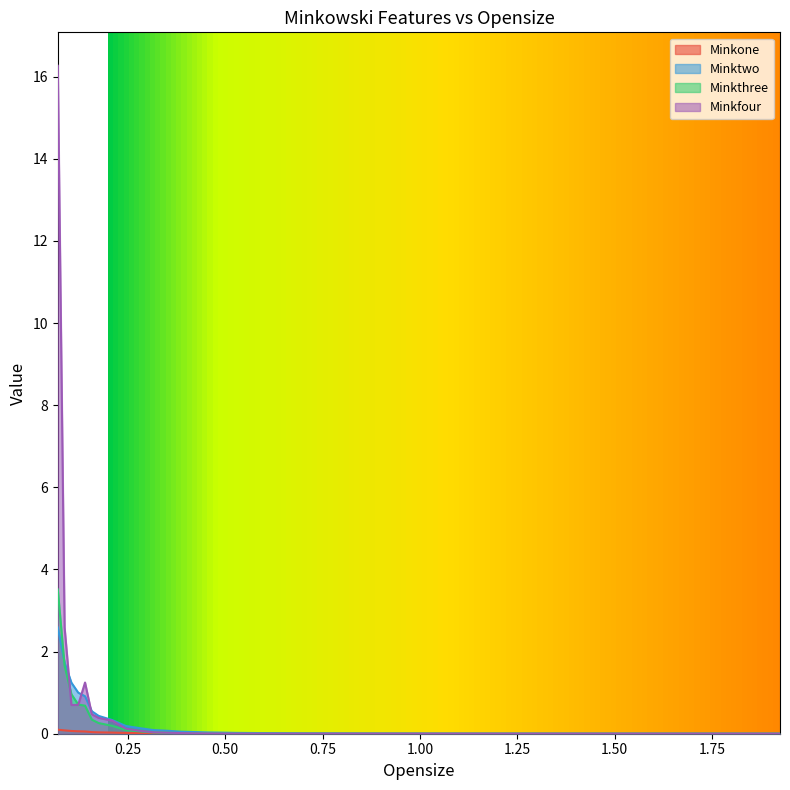

Reading left to right, list all the values displayed in this chart.

Minkone: 0.1	0.1	0.1	0.1	0.1	0.0	0.0	0.0	0.0	0.0	0.0	0.0	0.0	0.0	0.0	0.0	0.0	0.0	0.0	0.0	0.0	0.0	0.0
Minktwo: 2.6	1.7	1.2	1.0	0.9	0.5	0.4	0.3	0.2	0.1	0.1	0.1	0.0	0.0	0.0	0.0	0.0	0.0	0.0	0.0	0.0	0.0	0.0
Minkthree: 3.5	1.7	1.0	0.7	0.7	0.3	0.3	0.2	0.1	0.1	0.0	0.0	0.0	0.0	0.0	0.0	0.0	0.0	0.0	0.0	0.0	0.0	0.0
Minkfour: 16.3	2.6	0.7	0.7	1.2	0.5	0.4	0.3	0.1	0.1	0.0	0.0	0.0	0.0	0.0	0.0	0.0	0.0	0.0	0.0	0.0	0.0	0.0